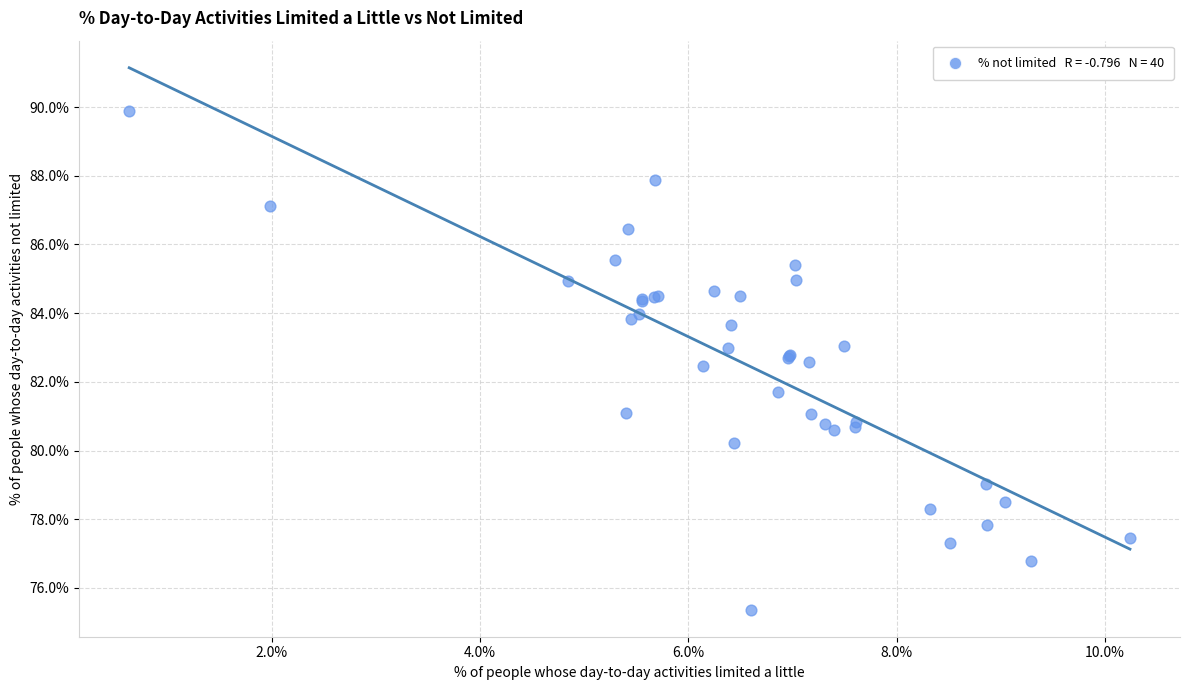

What Y value in the scatter plot is closest to 82?

81.7